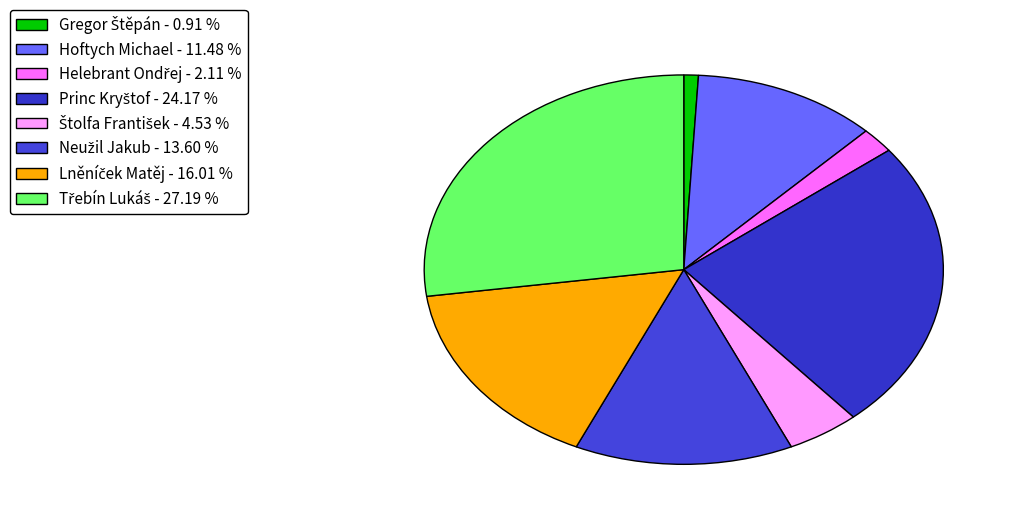

Does any single category account for the majority?

No